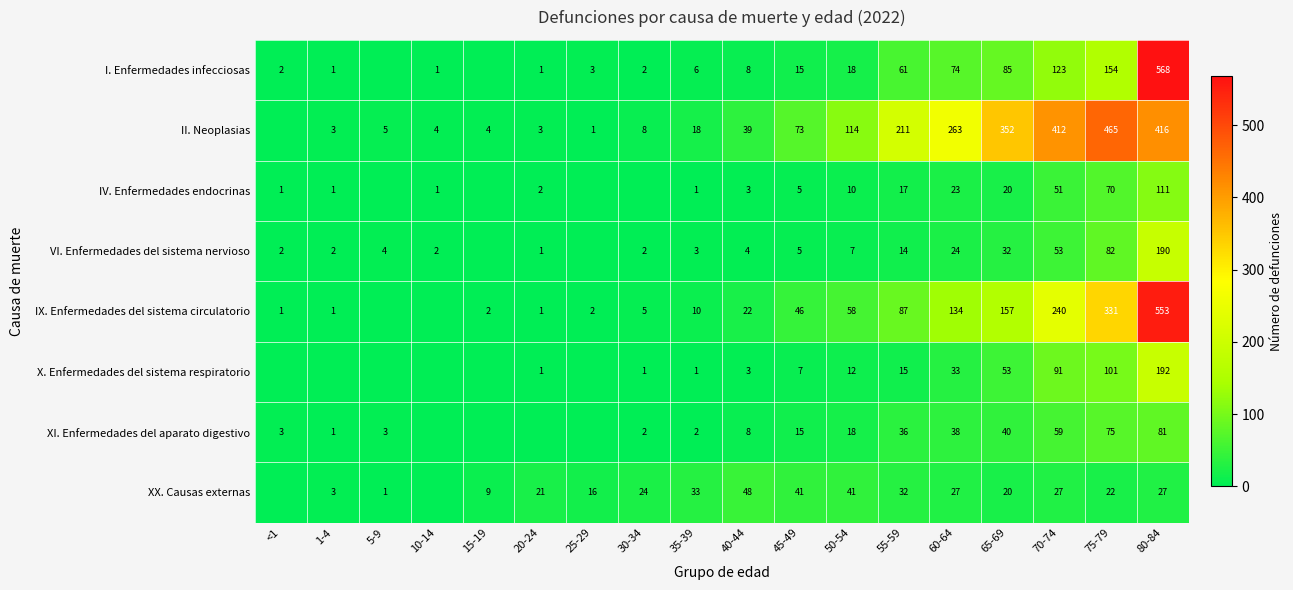

Is the value of XX. Causas externas at 1-4 greater than the value of II. Neoplasias at 5-9?

No